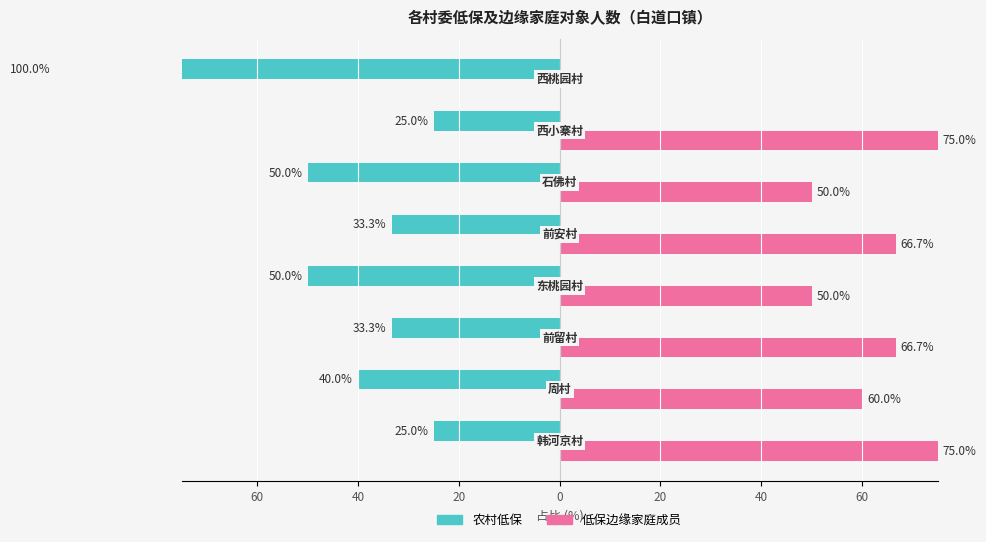

Is the value of 农村低保 at 60 greater than the value of 低保边缘家庭成员 at 20?

No